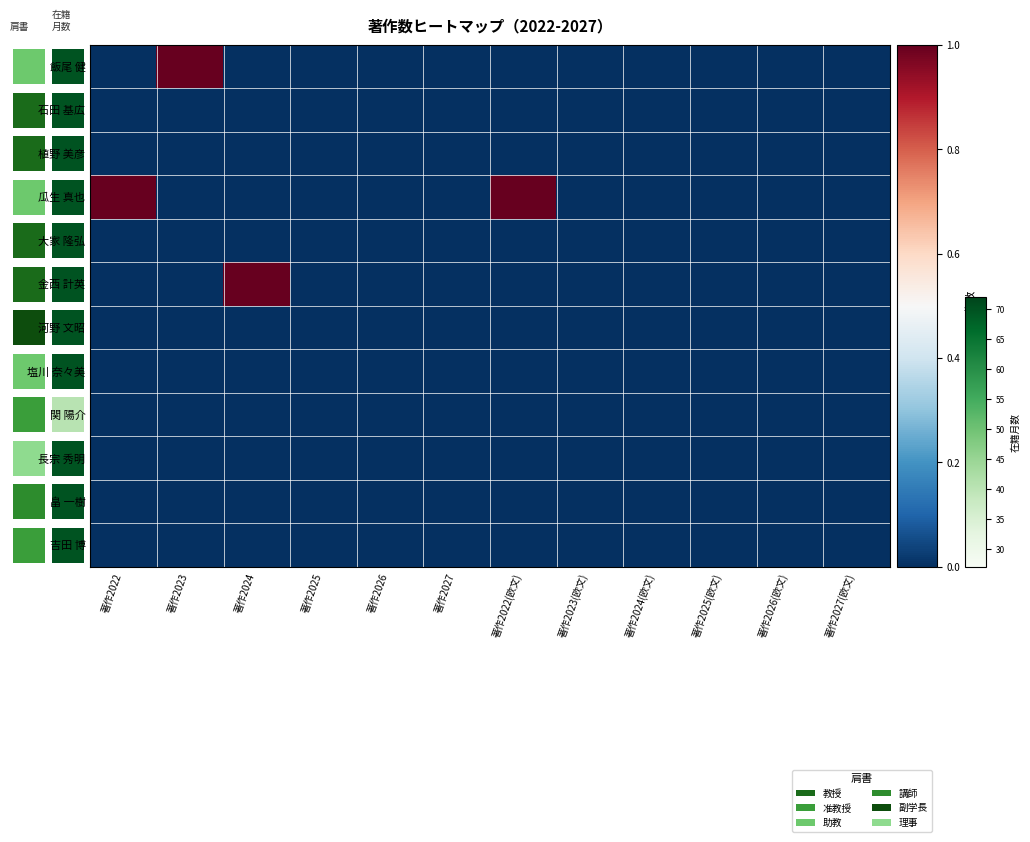

Rank the series at 著作2023(欧文) from highest to lowest value.

飯尾 健, 石田 基広, 植野 美彦, 瓜生 真也, 大家 隆弘, 金西 計英, 河野 文昭, 塩川 奈々美, 関 陽介, 長宗 秀明, 畠 一樹, 吉田 博